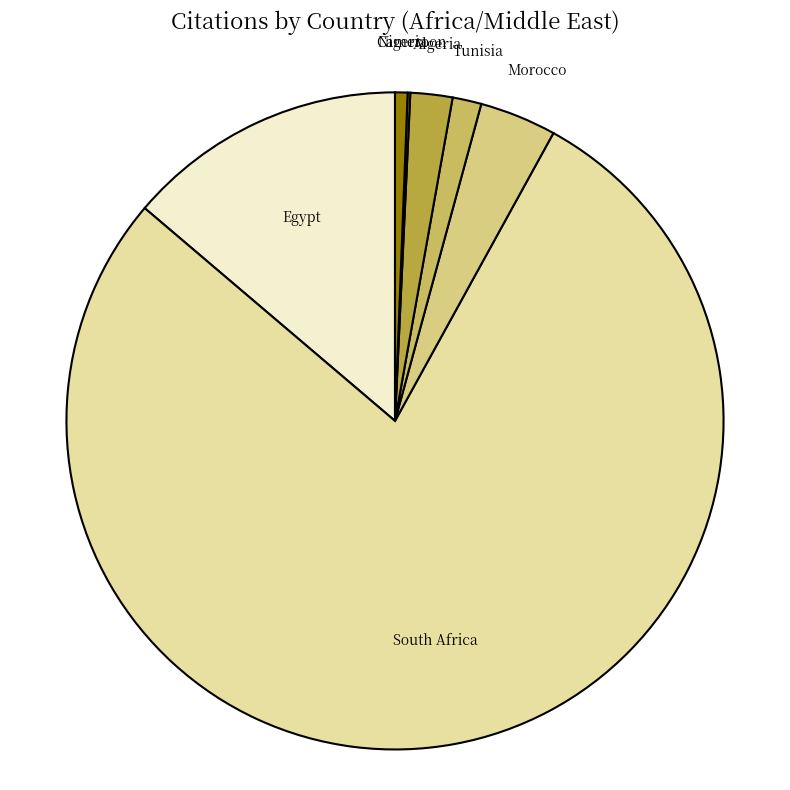

Does any single category account for the majority?

Yes